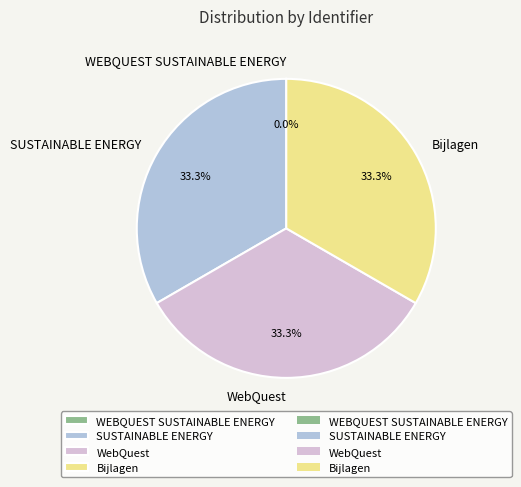

What is the total percentage of Bijlagen and SUSTAINABLE ENERGY?

66.7%